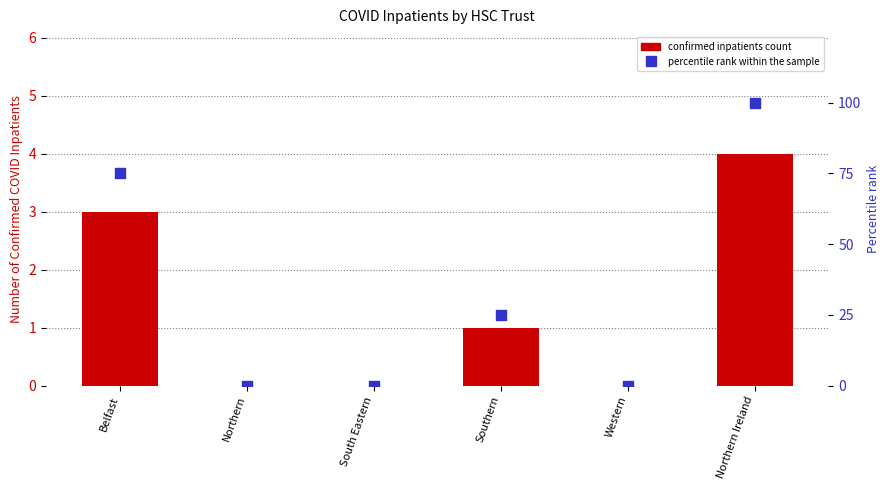

Which series has the widest spread of Y values?

percentile rank within the sample